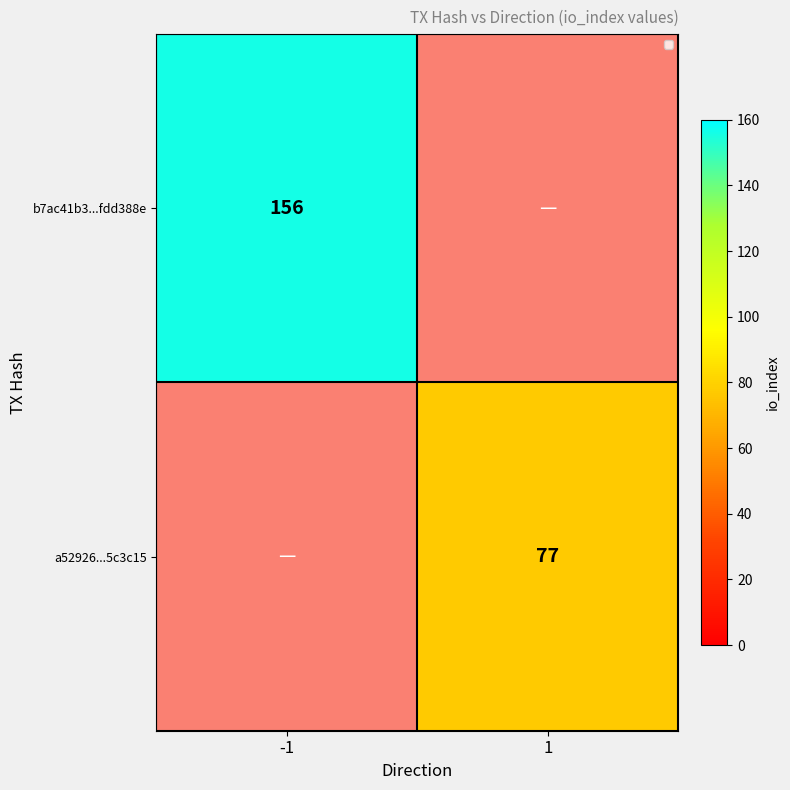

At how many categories does at least one series exceed 125?

1